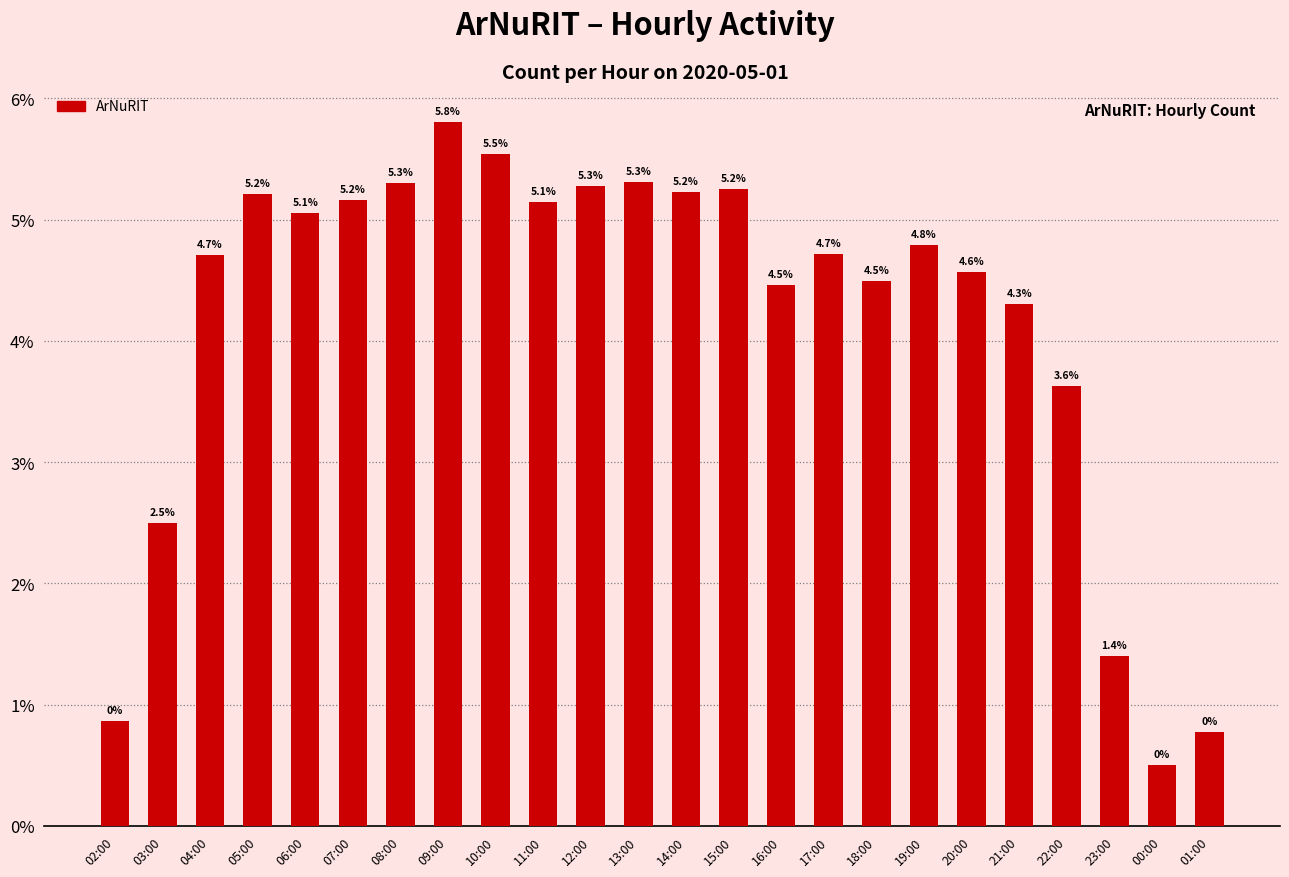

Does the chart contain any negative values?

No